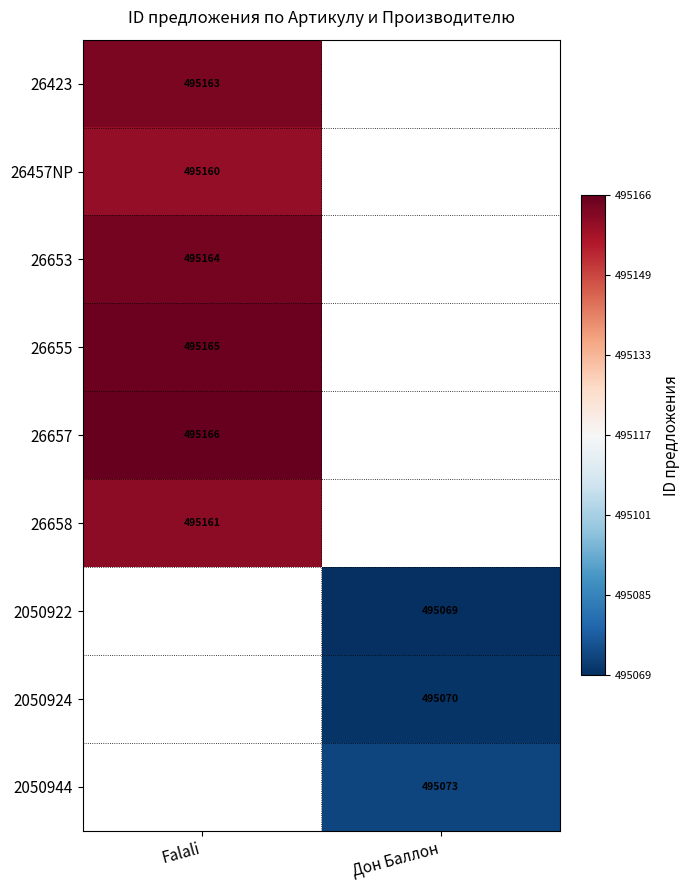

At which category does the chart reach its peak across all series?

Falali